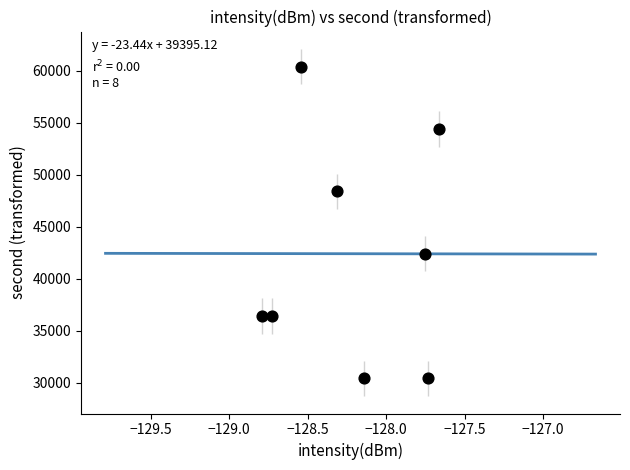

What is the average Y value?

42400